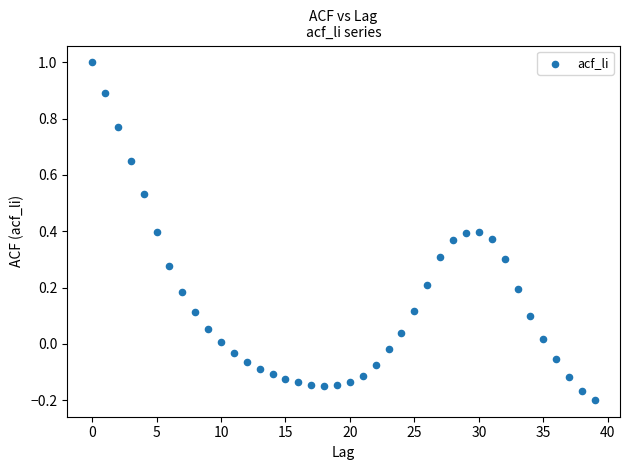

What is the range of Y values (max minus min)?

1.2